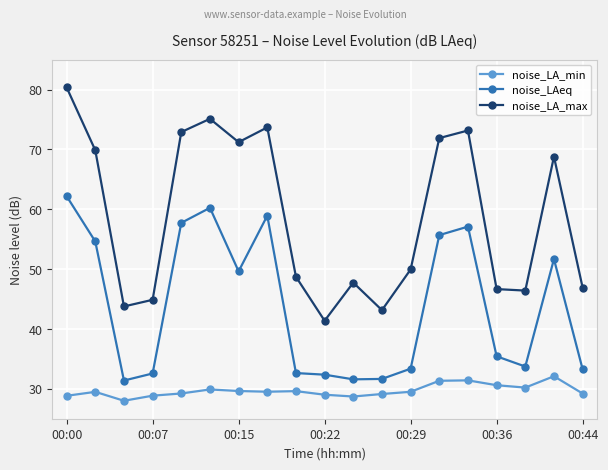

Which series has the largest total across all categories?

noise_LA_max